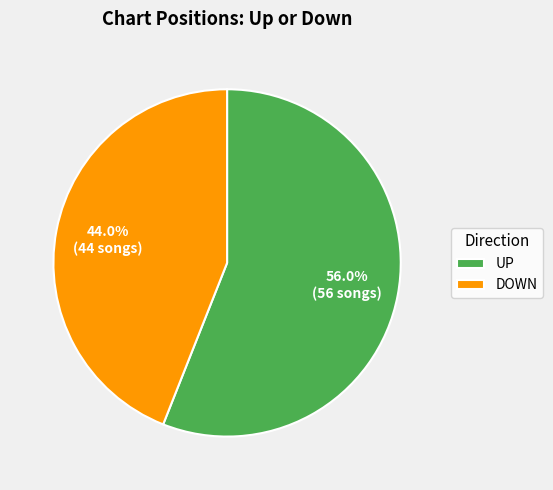

Does any single category account for the majority?

Yes